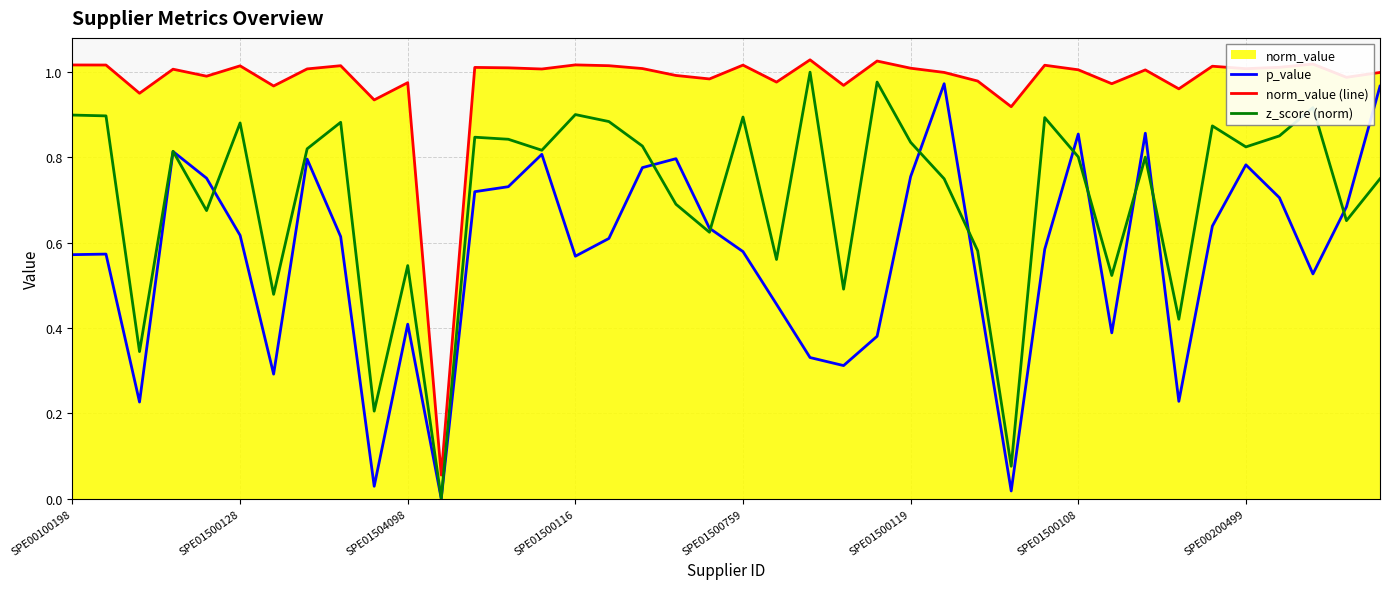

In norm_value (line), how many points are lower than both neighbors (excluding endpoints)?

14